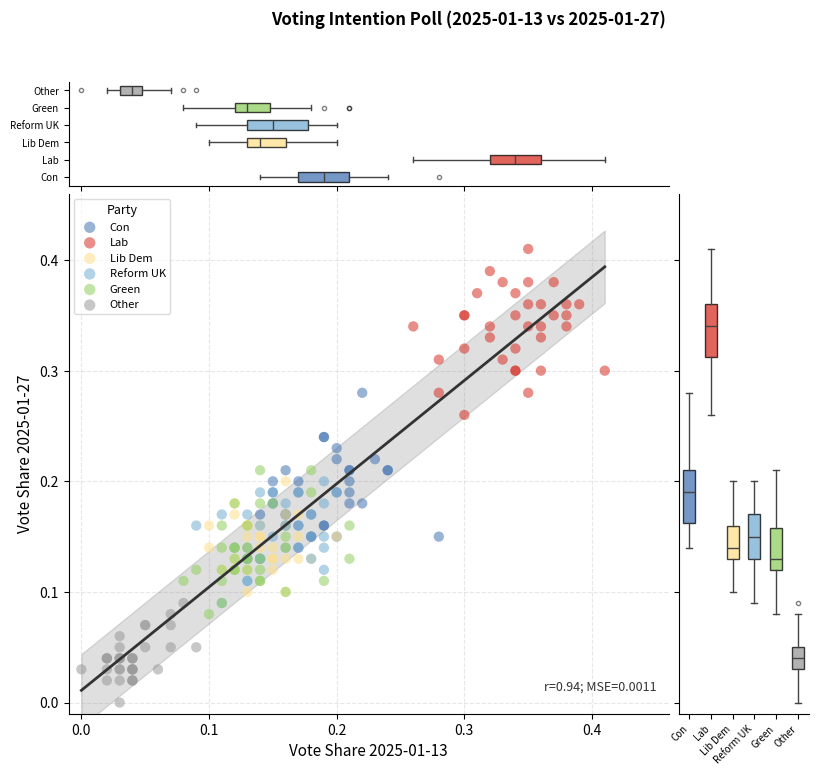

Which series reaches the minimum Y coordinate?

Other